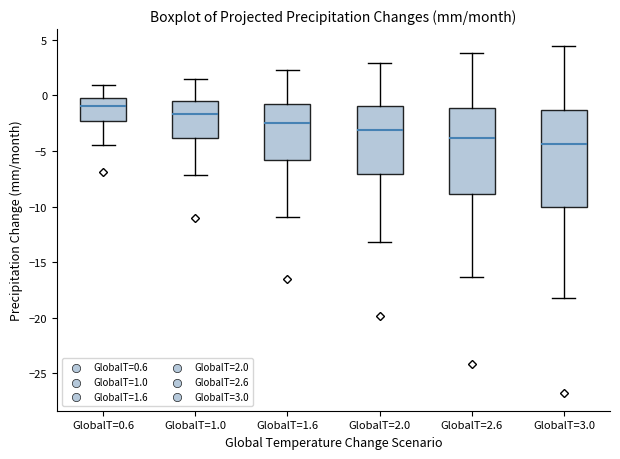

Reading left to right, read every box against the y-axis: the position of its median line, the range the box covers, and the ends of its whiskers. The values are not printed on the chart, so give them approximately, as read against the axis.

GlobalT=0.6: median -1.0, box -2.5 to -0.5, whiskers -4.5 to 1.0
GlobalT=1.0: median -1.5, box -4.0 to -0.5, whiskers -7.0 to 1.5
GlobalT=1.6: median -2.5, box -6.0 to -0.5, whiskers -11.0 to 2.5
GlobalT=2.0: median -3.0, box -7.0 to -1.0, whiskers -13.0 to 3.0
GlobalT=2.6: median -4.0, box -9.0 to -1.0, whiskers -16.5 to 4.0
GlobalT=3.0: median -4.5, box -10.0 to -1.5, whiskers -18.0 to 4.5